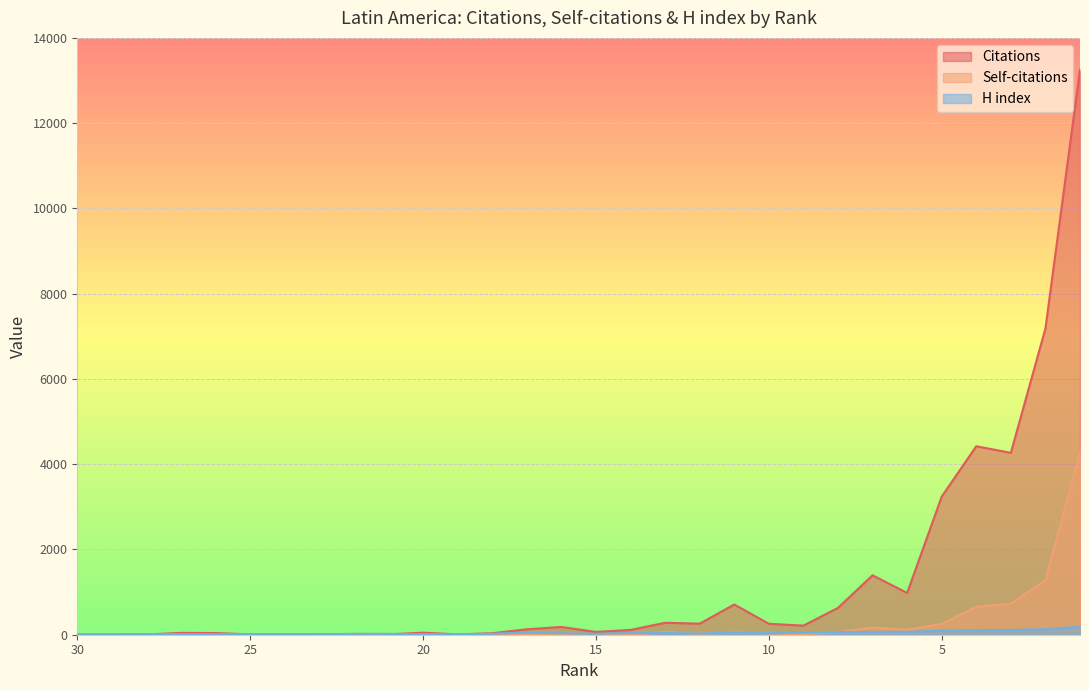

Which label corresponds to the largest value in the chart?

1